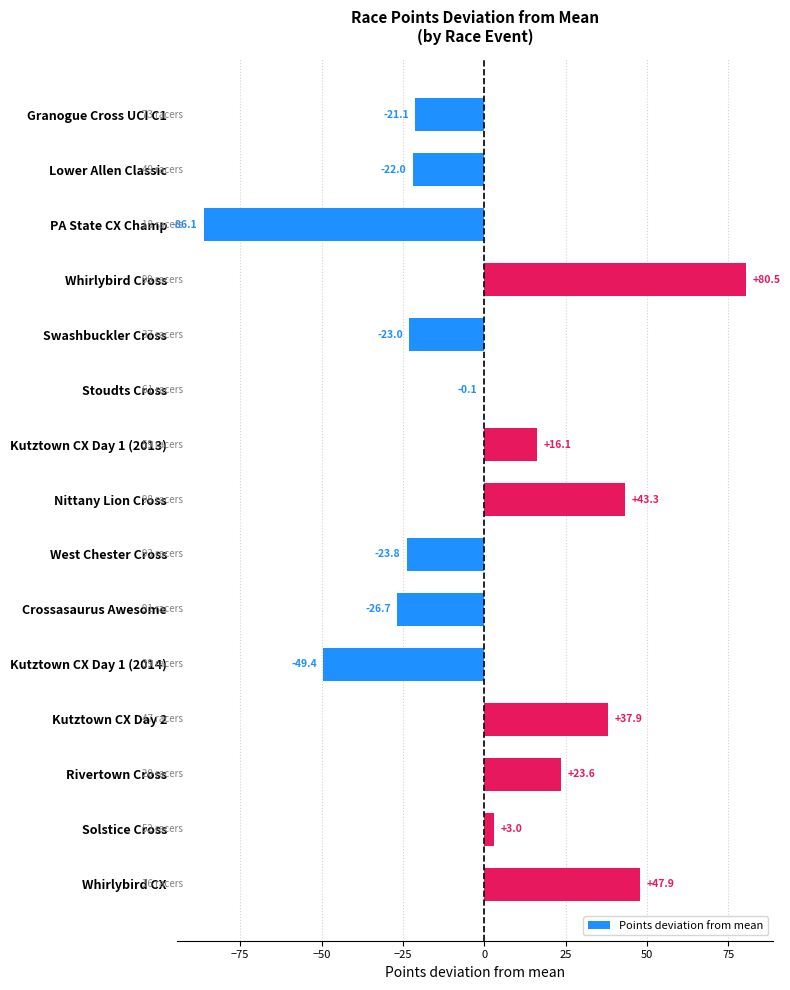

Which category has the highest value across all series?

Whirlybird Cross